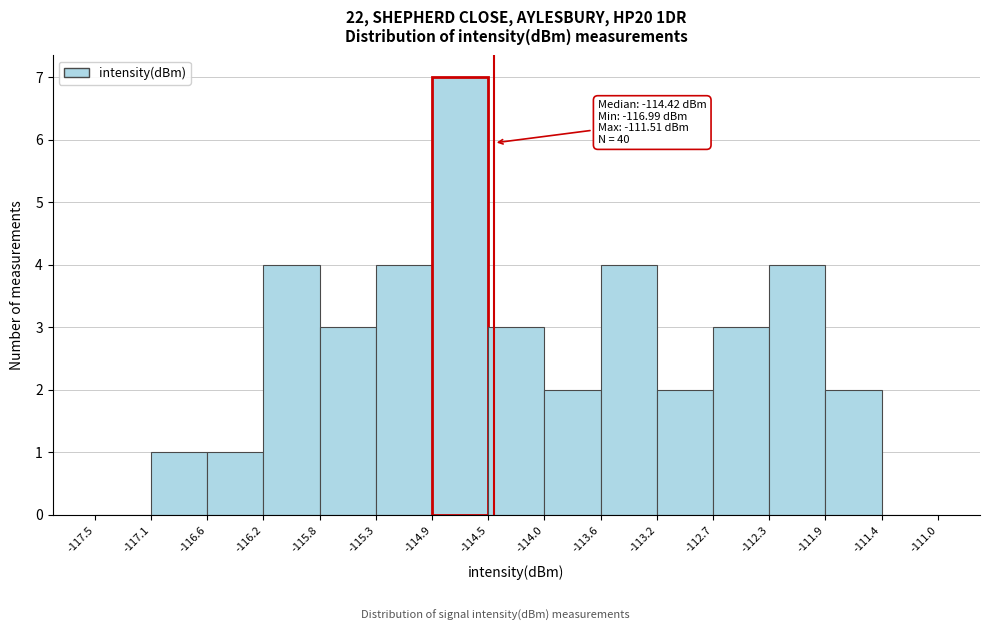

Which range on the x-axis has the tallest bar?

-114.9 to -114.5